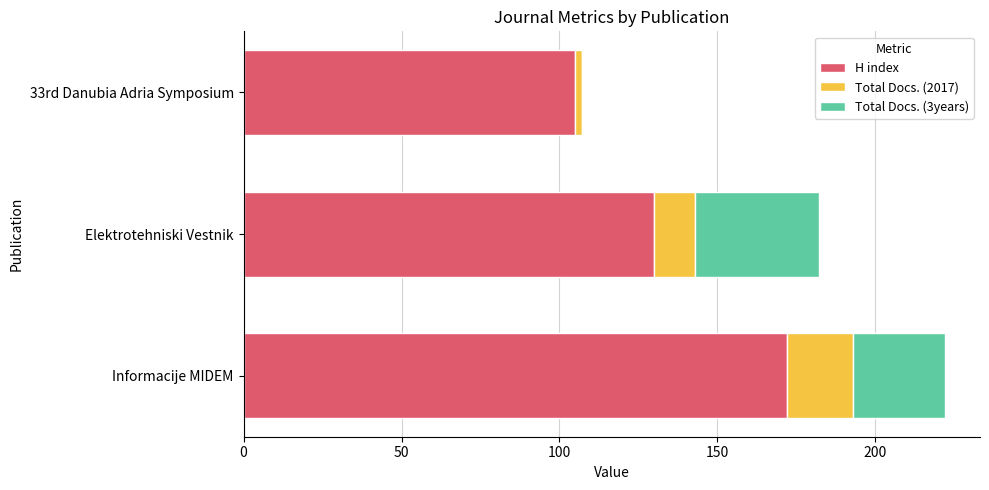

The value of H index at Elektrotehniski Vestnik is 130. True or false?

True